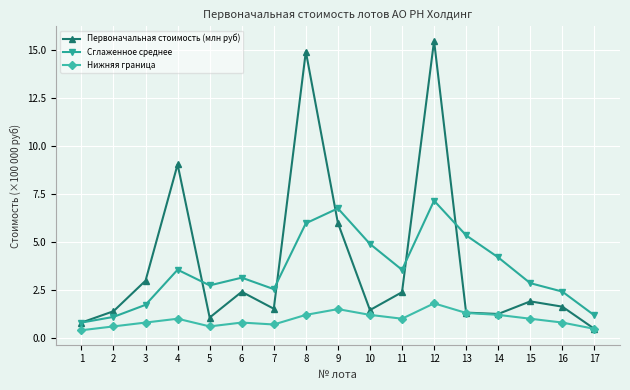

What are all the series names shown in the legend?

Первоначальная стоимость (млн руб), Сглаженное среднее, Нижняя граница